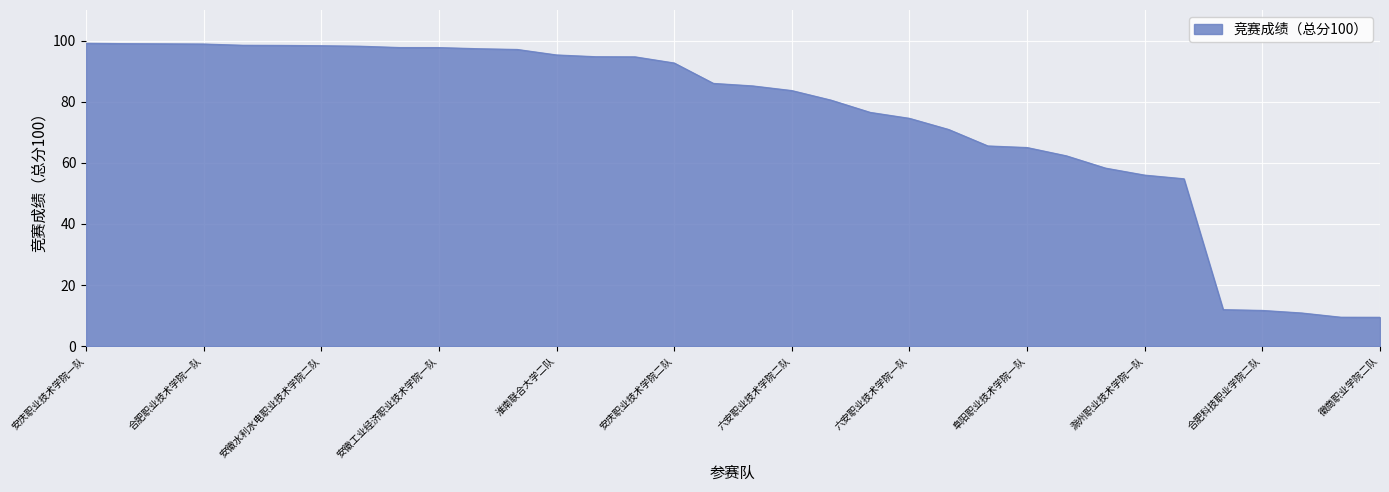

What is the greatest value displayed?

99.1